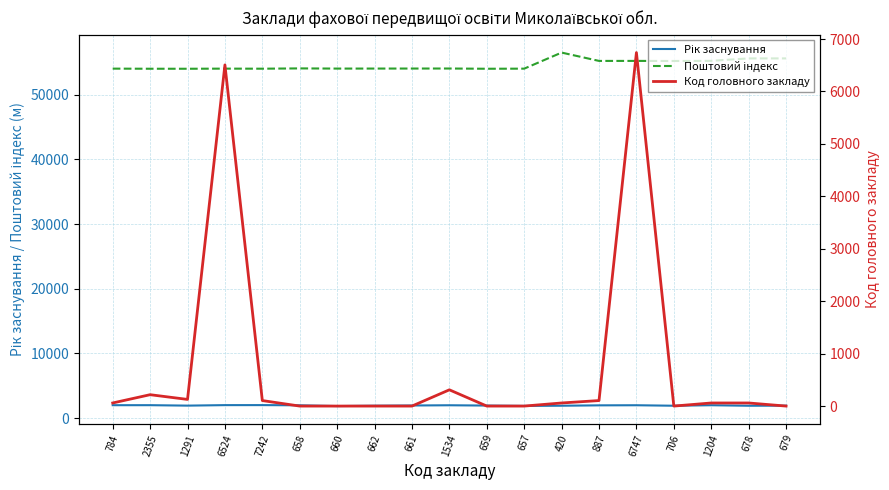

What are all the series names shown in the legend?

Рік заснування, Поштовий індекс, Код головного закладу